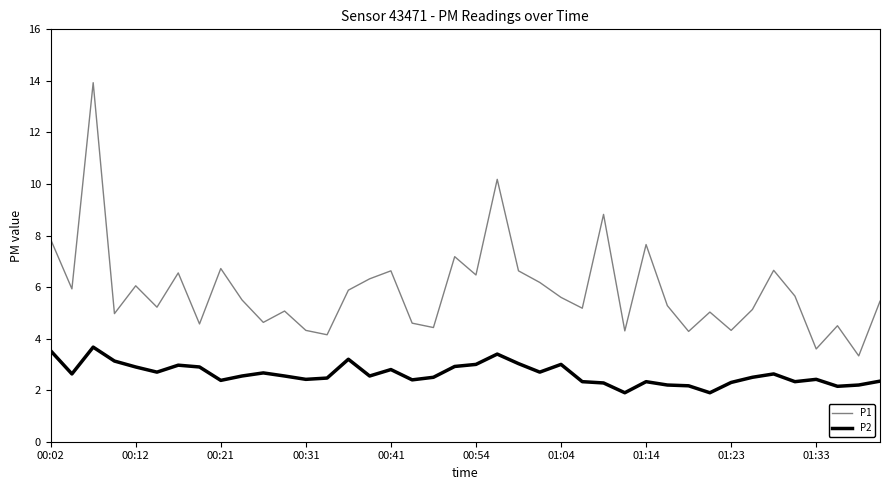

Which series has the widest spread of values?

P1